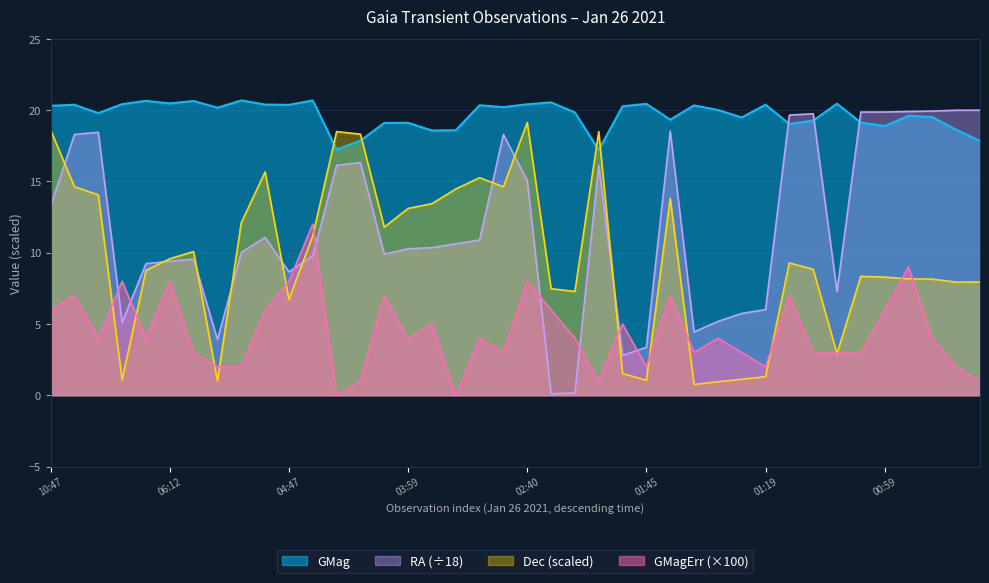

What is the average value of the GMagErr series?

4.4